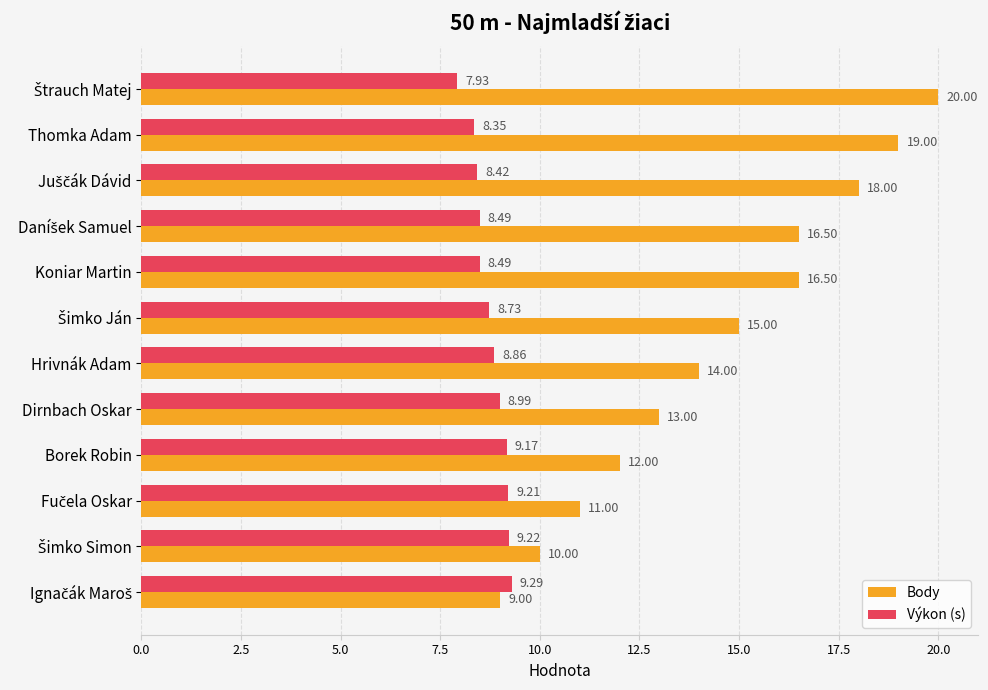

At which label is Body closest to 14?

Hrivnák Adam